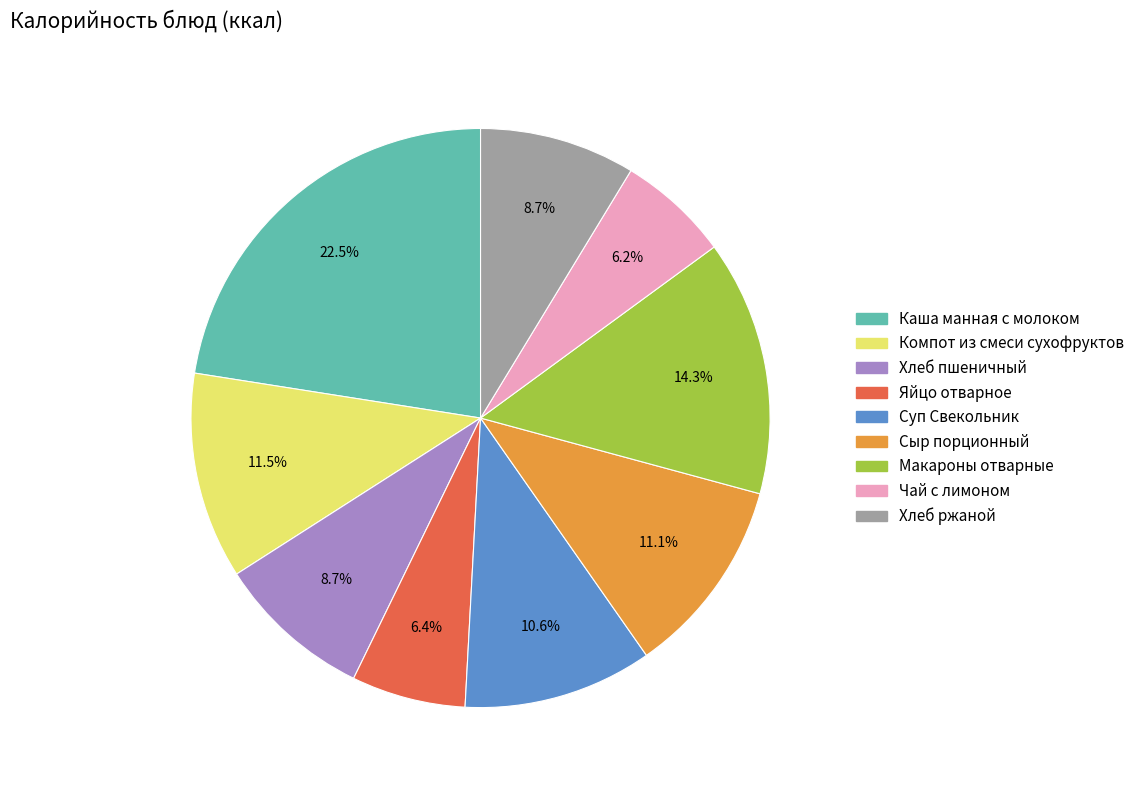

Is it true that Чай с лимоном is 6% of the pie?

True